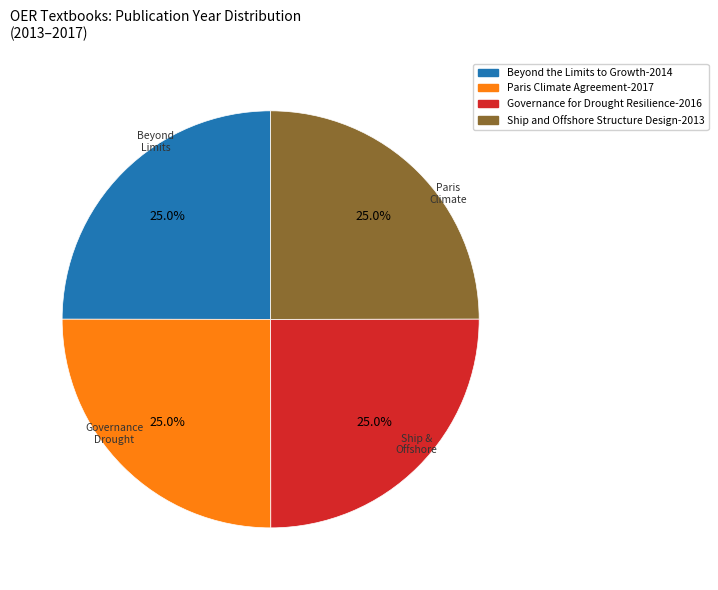

Is there a majority slice in this chart?

No